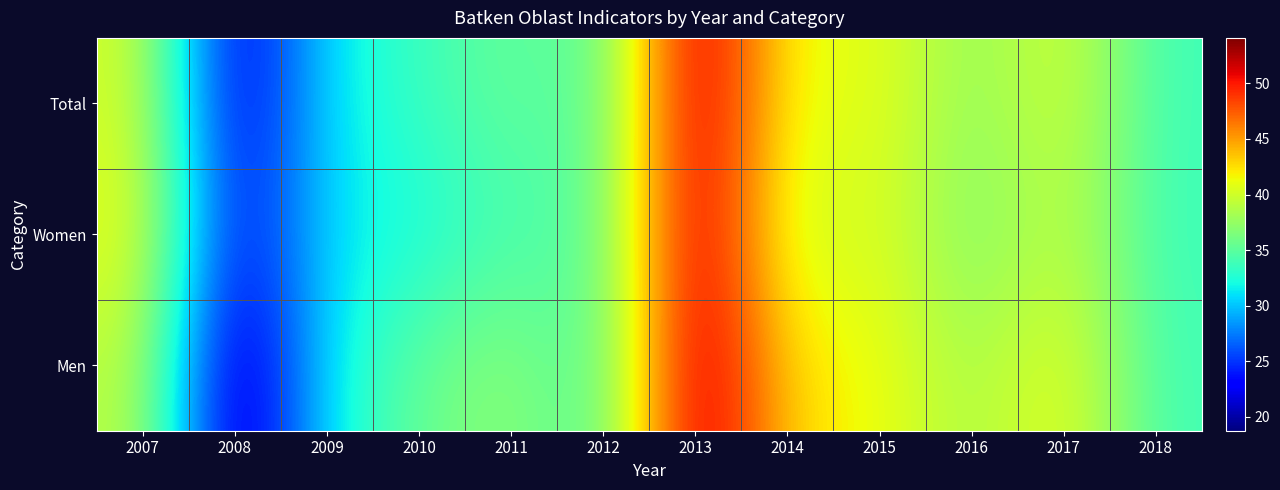

Which series has the largest range (max minus min)?

Men